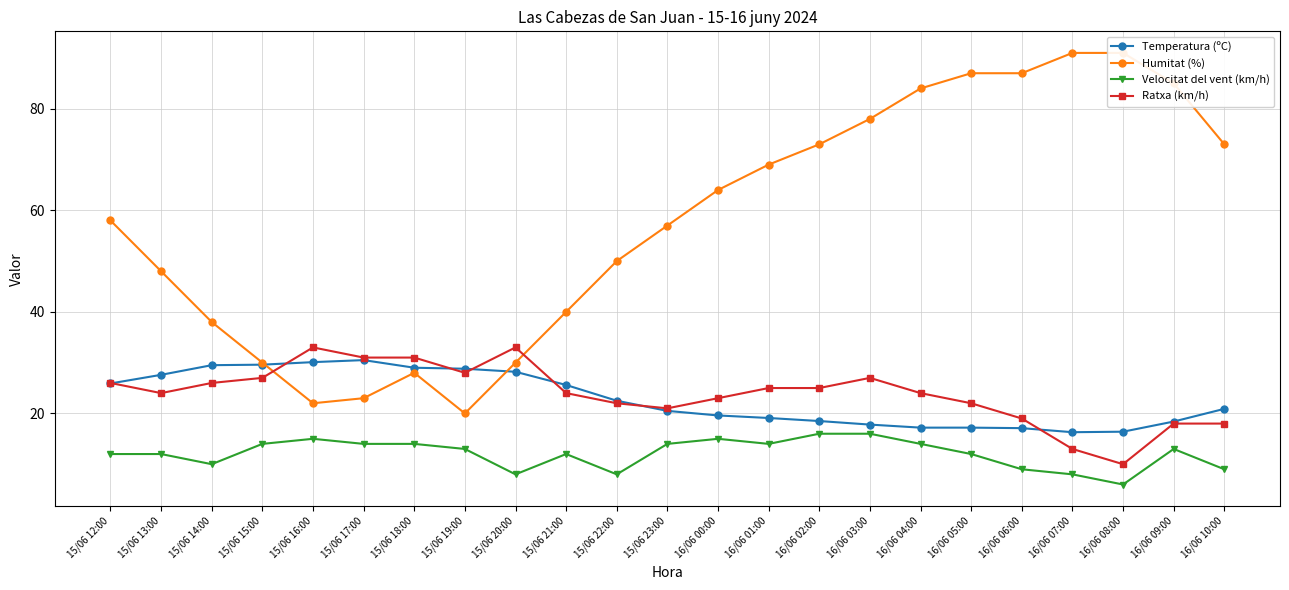

How many lines are shown in the chart?

4